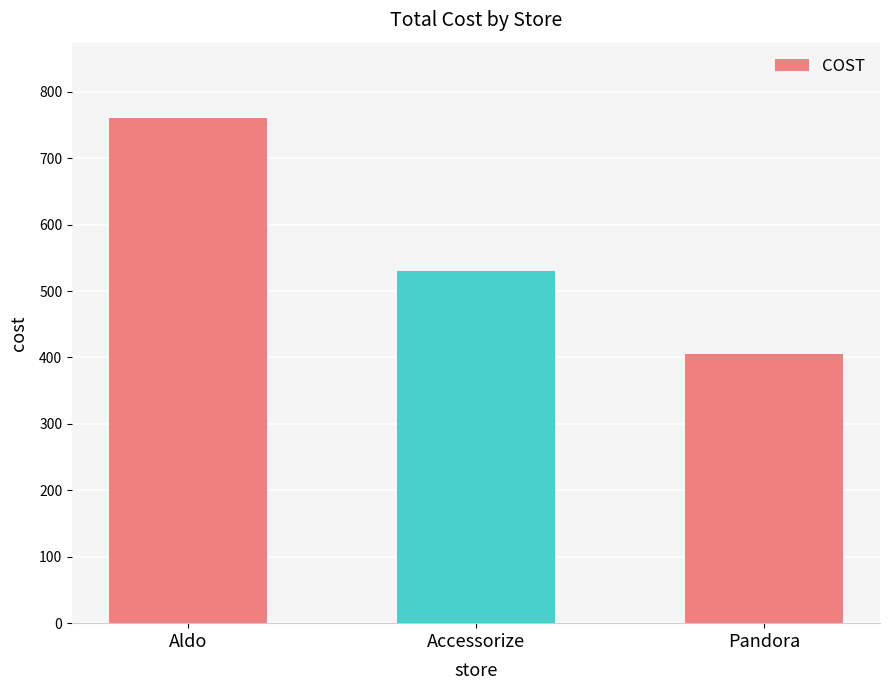

What is the greatest value displayed?

760